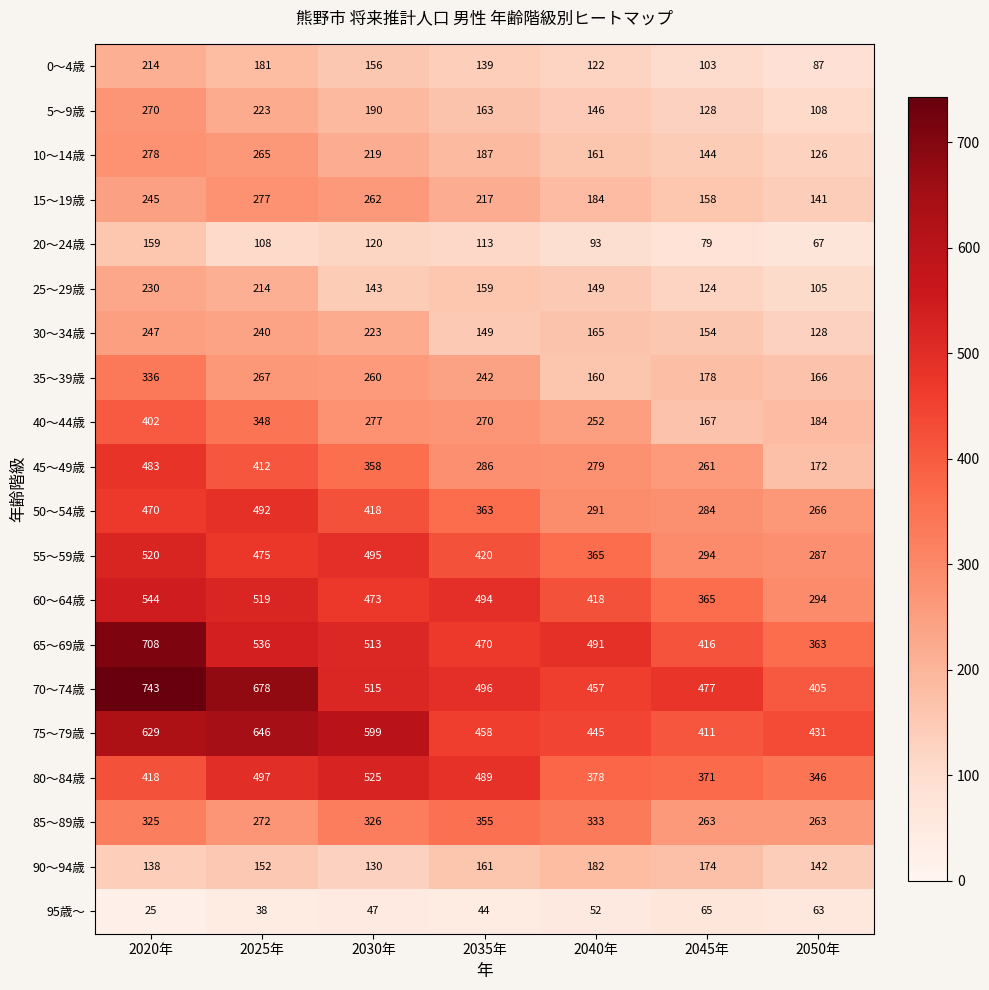

Read the 30～34歳 value at 2045年.

154